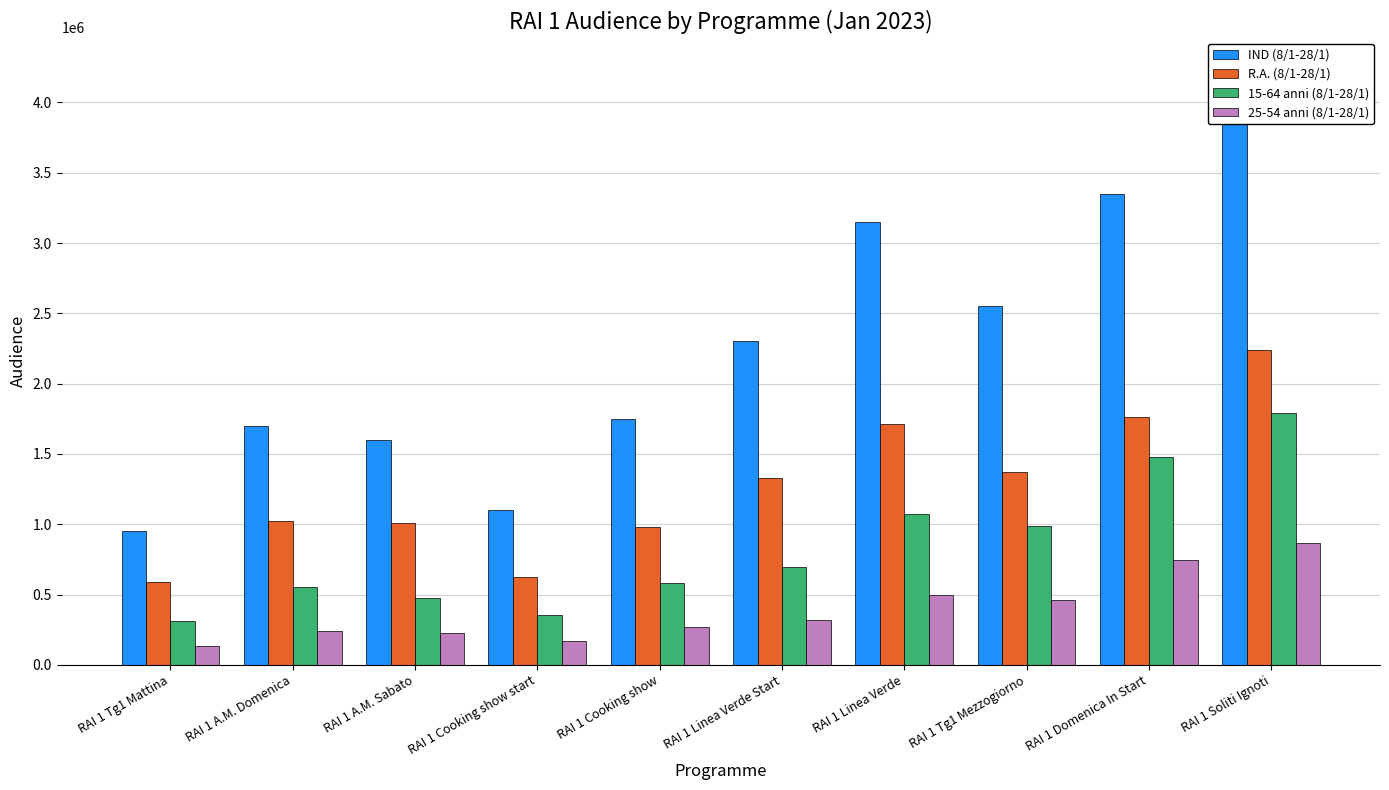

What is the total value across all series at RAI 1 Linea Verde?

6430095